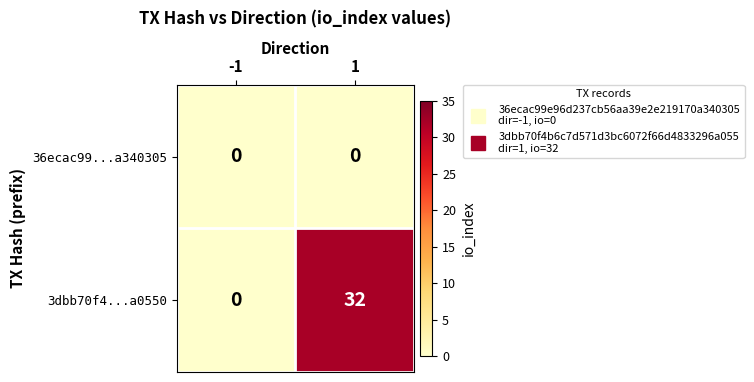

Reading left to right, transcribe all the data shown in this chart.

36ecac99...a340305: 0	0
3dbb70f4...a0550: 0	32